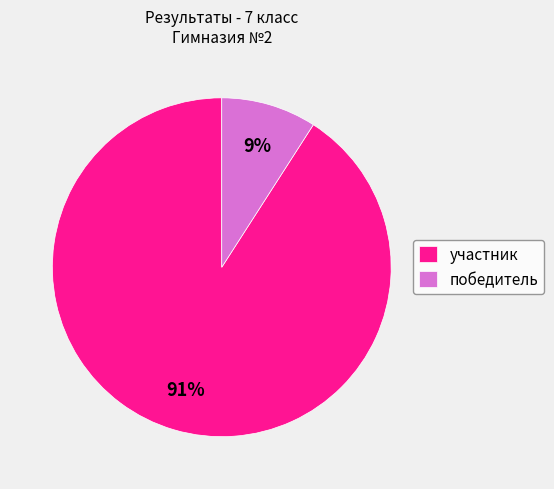

Is it true that участник is 97% of the pie?

False